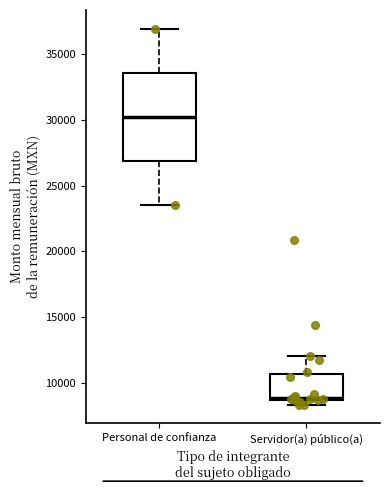

Reading left to right, read every box against the y-axis: the position of its median line, the range the box covers, and the ends of its whiskers. The values are not printed on the chart, so give them approximately, as read against the axis.

Personal de confianza: median 30500, box 27000 to 33500, whiskers 23500 to 37000
Servidor(a) público(a): median 9000, box 8500 to 10500, whiskers 8500 (just below the box's lower edge) to 12000